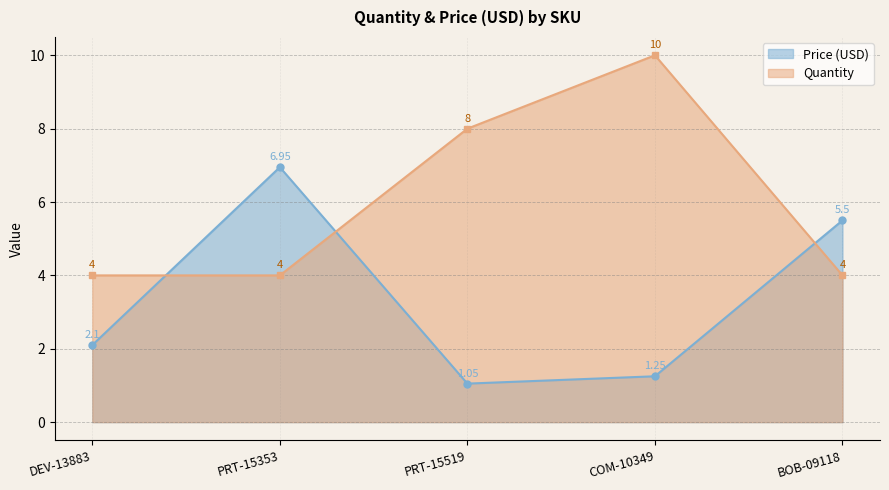

True or false: Quantity has more than 0 interior local peaks.

True